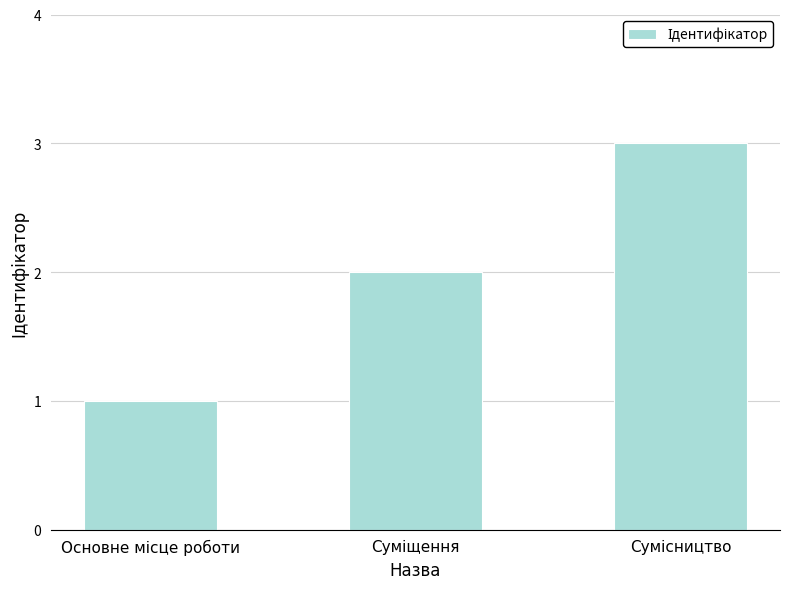

What is the maximum value shown in the chart?

3